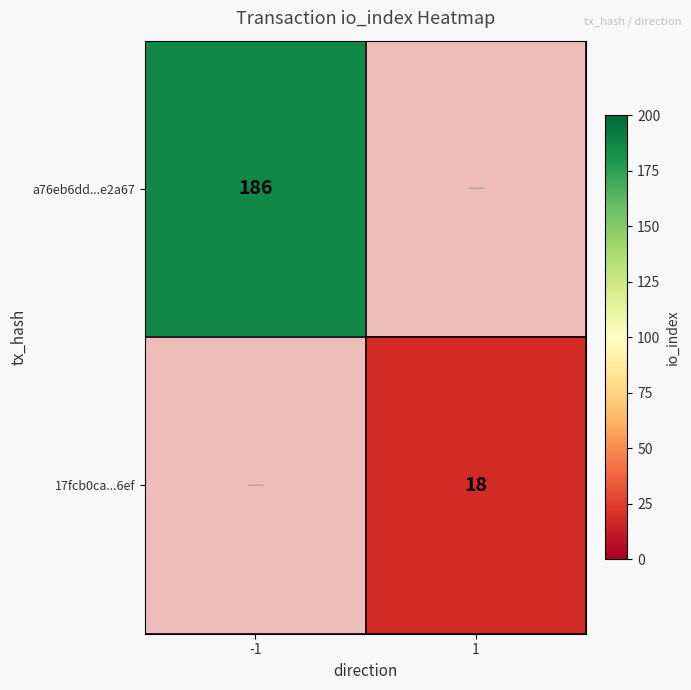

The a76eb6dd...e2a67 series shows 63 at -1. True or false?

False